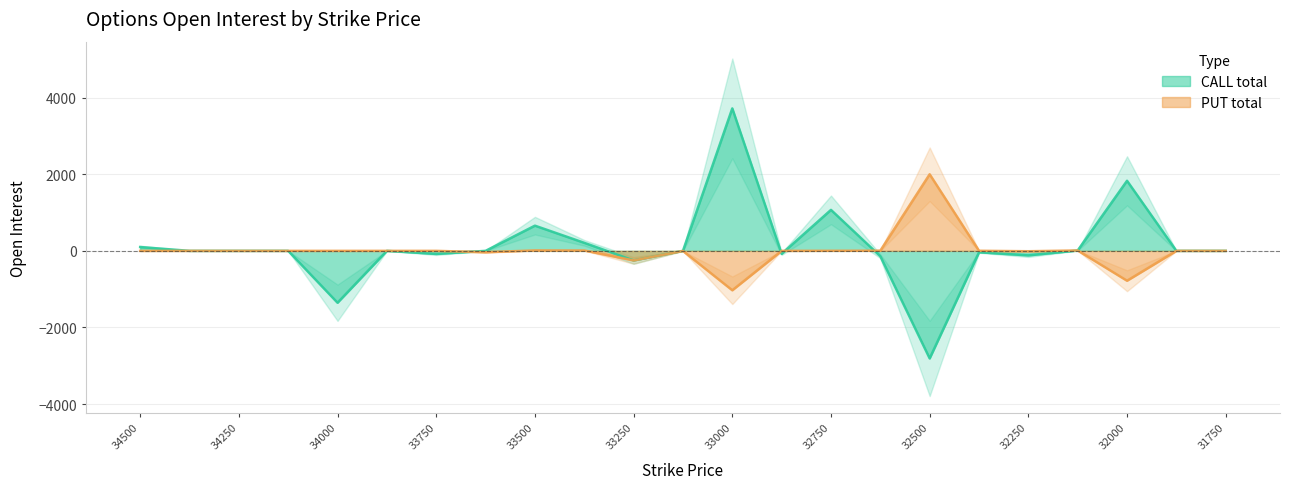

What is the maximum value shown in the chart?

3720